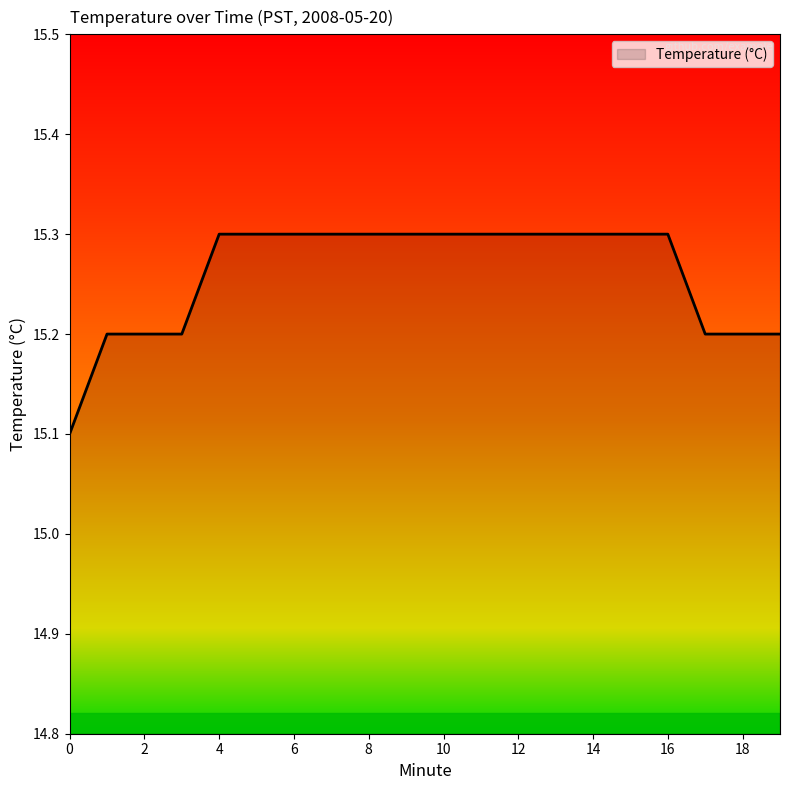

What is the smallest value displayed?

15.1